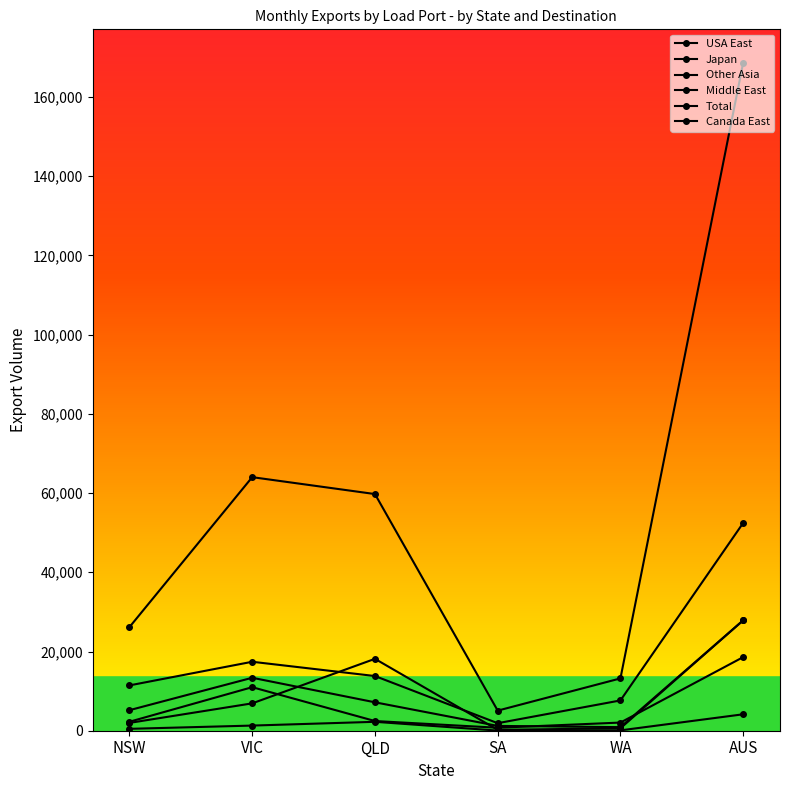

At which label does Japan first exceed 6910?

QLD